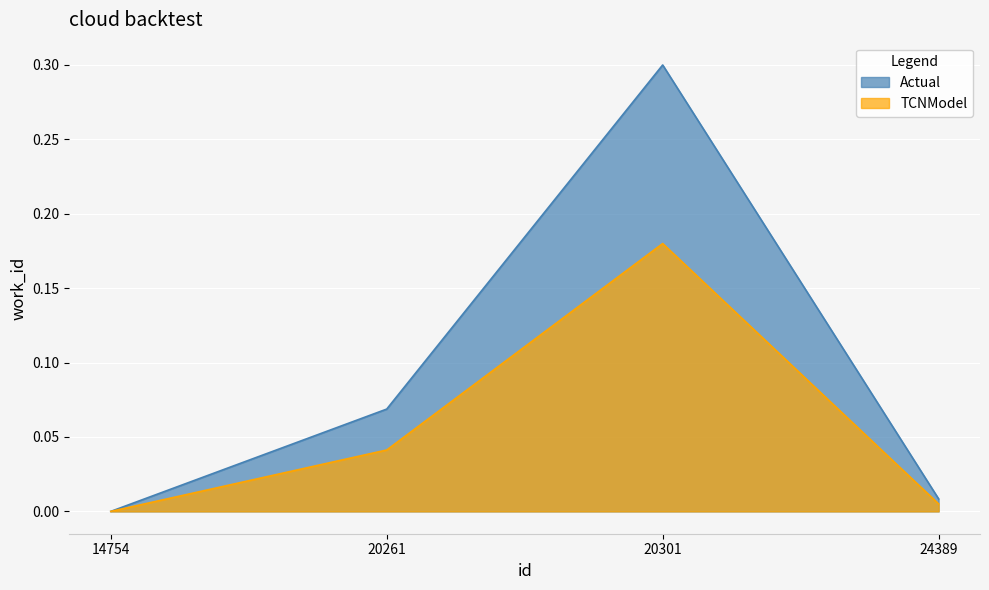

What is the difference between the maximum and second lowest values in the TCNModel series?

0.2